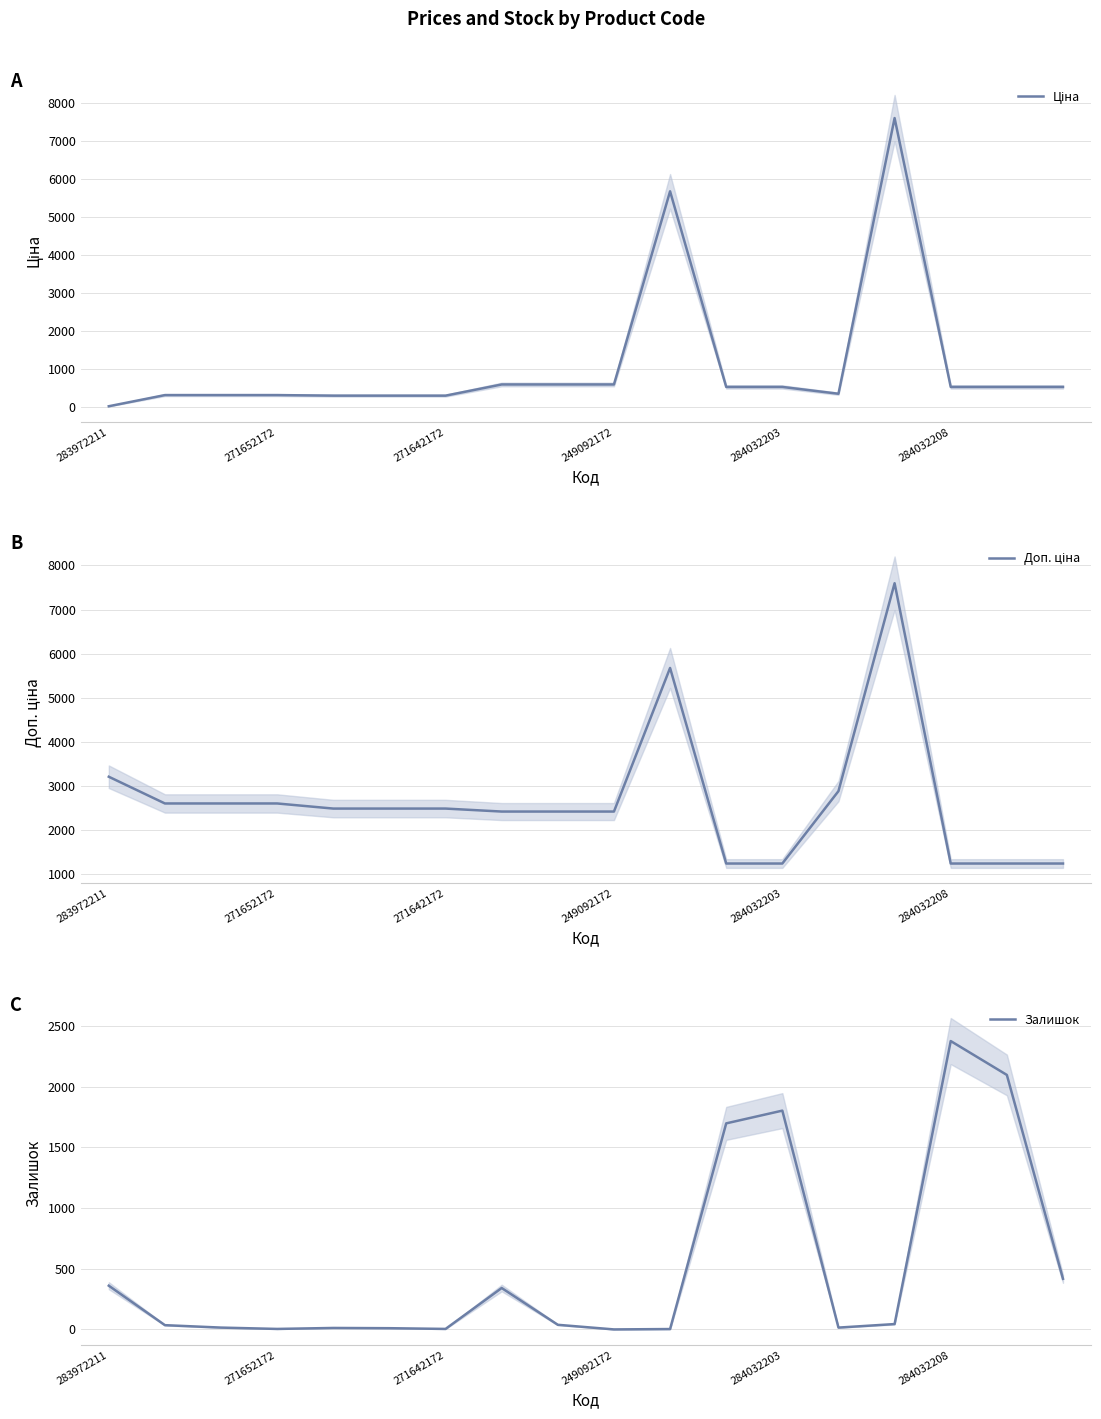

How many data points does each series have?

18